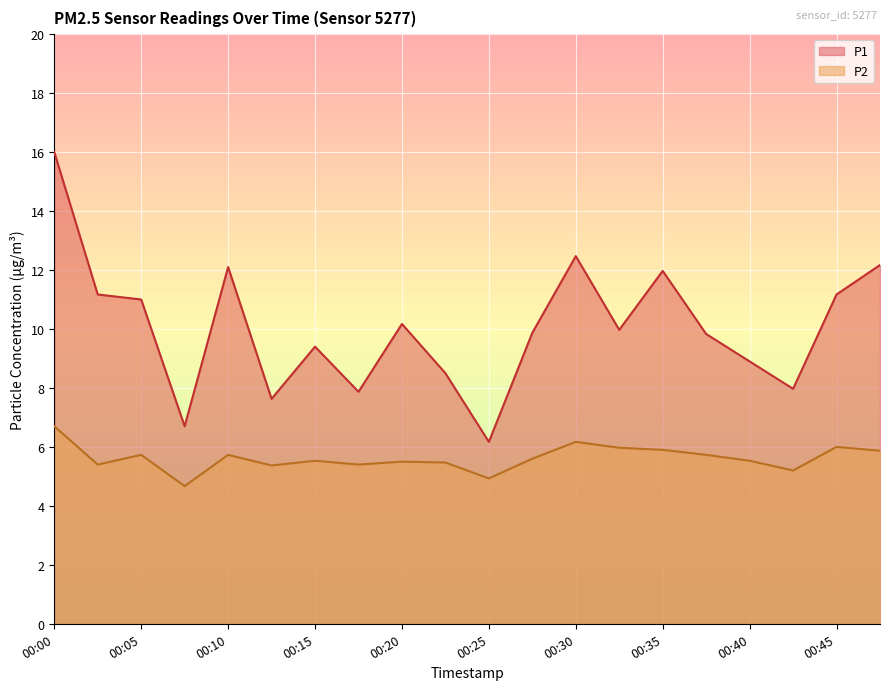

How many data points in P1 are less than 9?

7